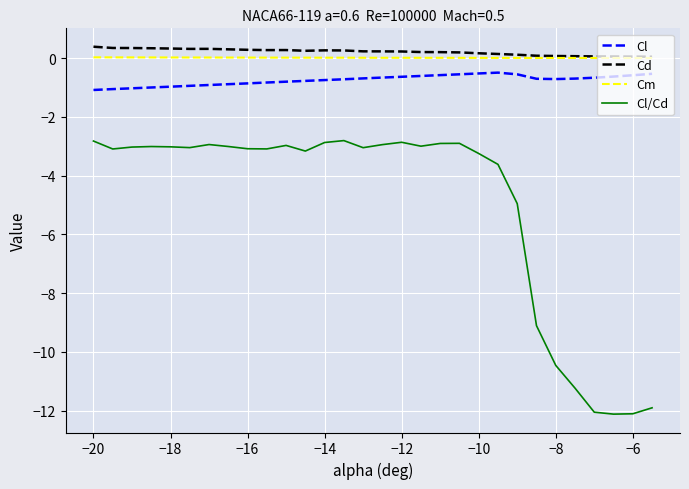

How many lines are shown in the chart?

4